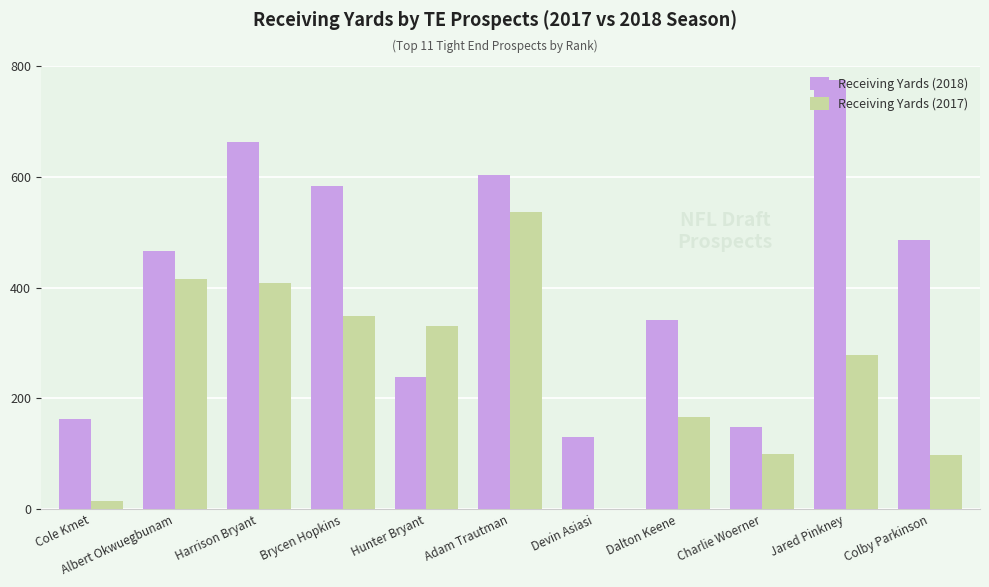

What is the sum of all Receiving Yards (2018) values?

4593